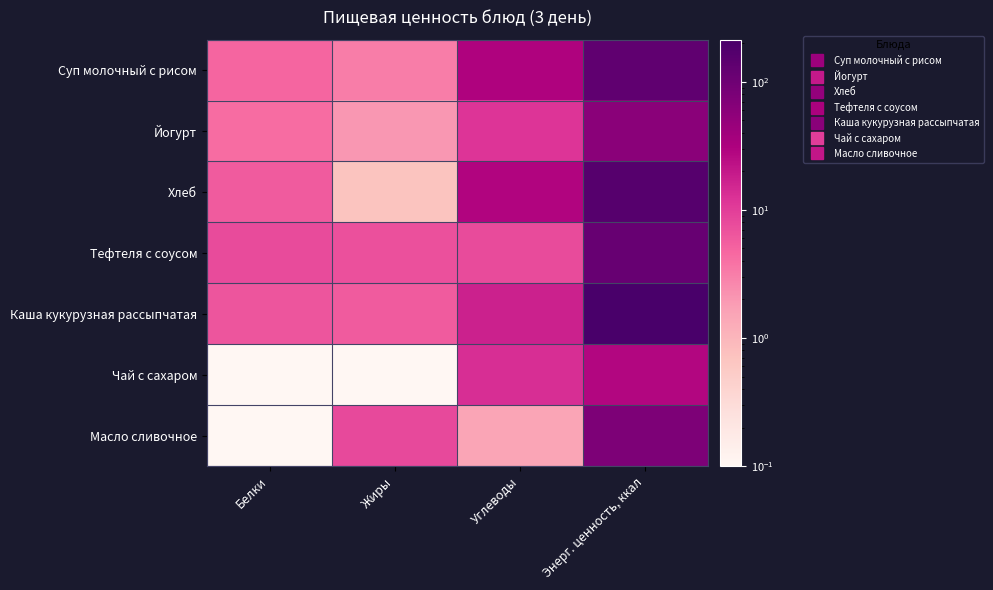

Count the number of data series in this chart.

7